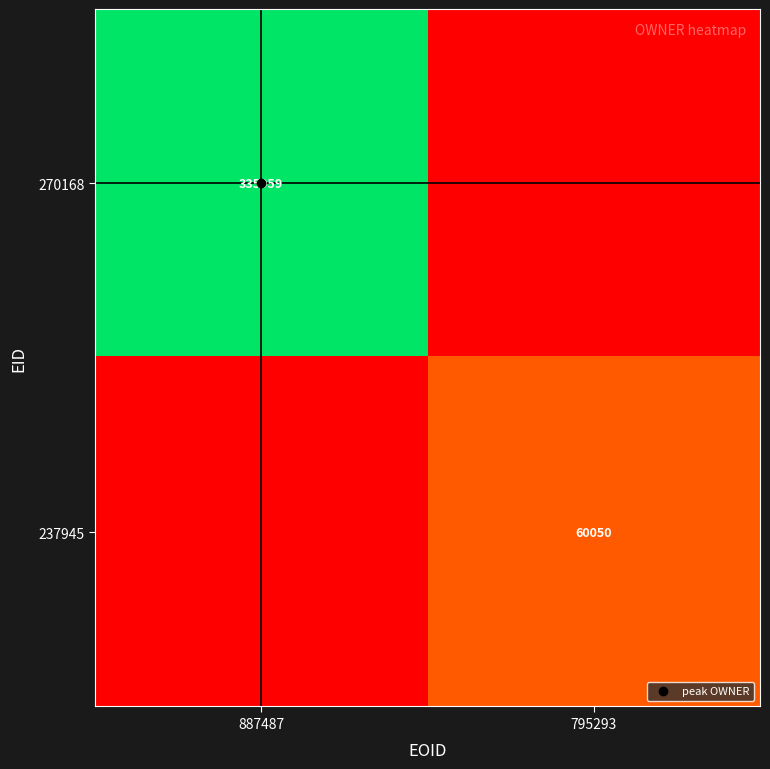

Which label corresponds to the largest value in the chart?

887487